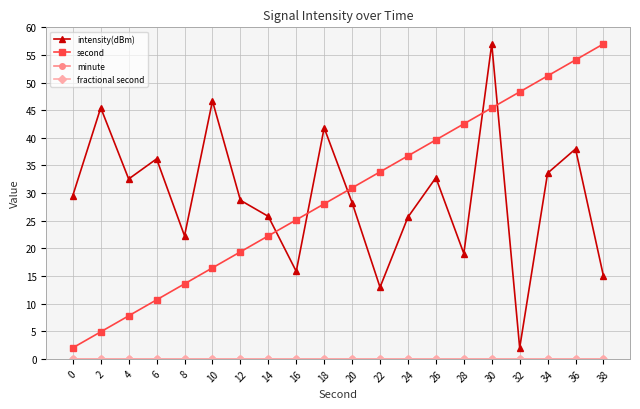

Is this an area chart (filled region under the line)?

No